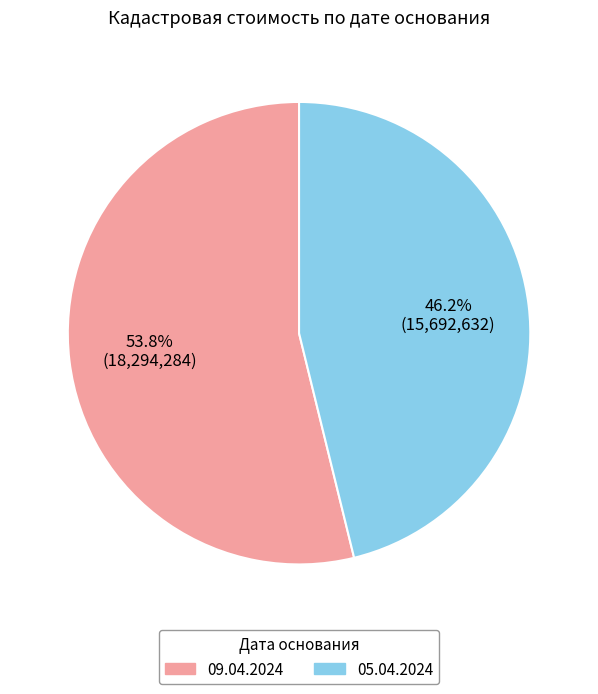

Does any single category account for the majority?

Yes